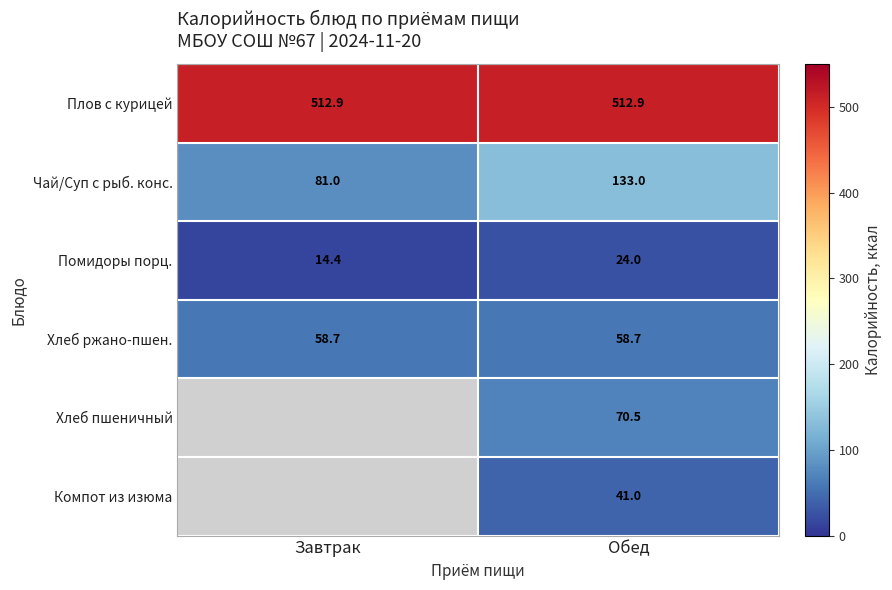

True or false: Компот из изюма has a value of 26.2 at Обед.

False